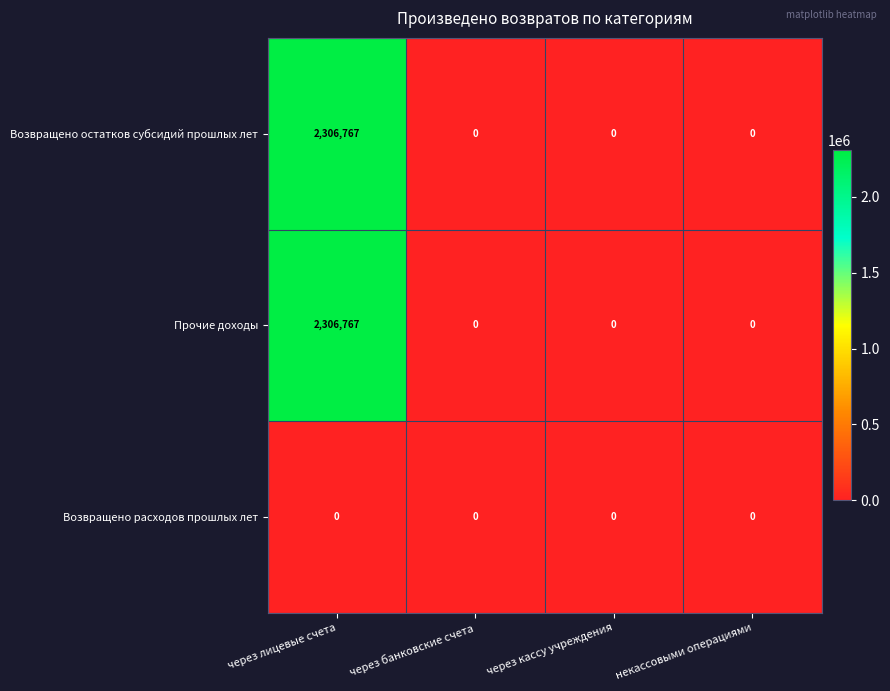

True or false: Прочие доходы has a value of -1290272 at через кассу учреждения.

False